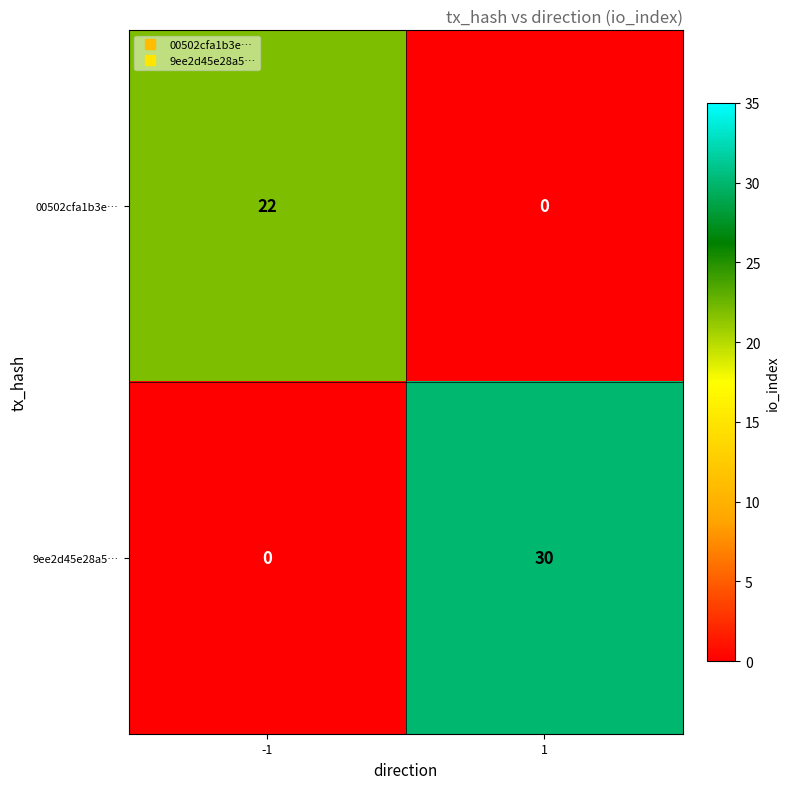

Reading left to right, transcribe all the data shown in this chart.

00502cfa1b3e…: -1=22	1=0
9ee2d45e28a5…: -1=0	1=30